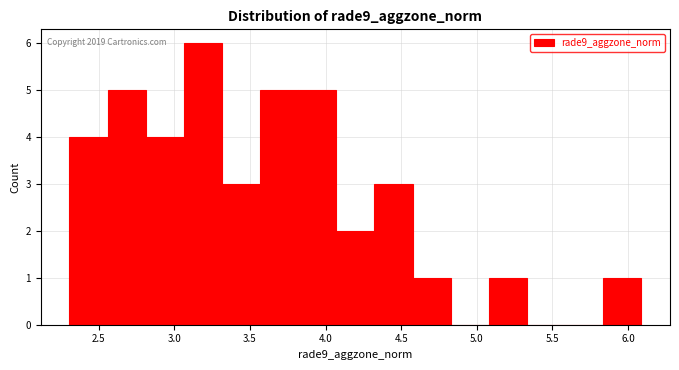

Over which range of the x-axis is the bar tallest?

3.05 to 3.30